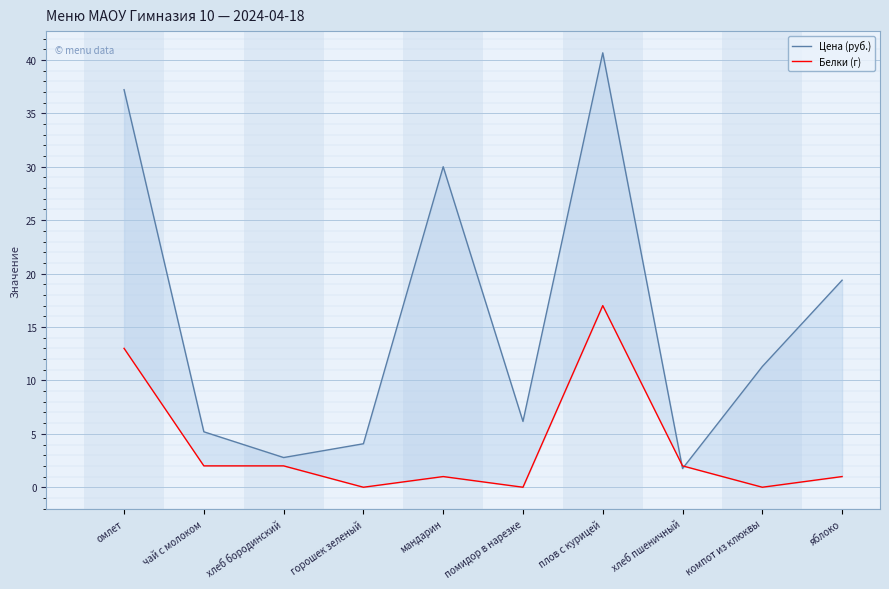

At which category does Белки (г) reach its first local peak?

мандарин